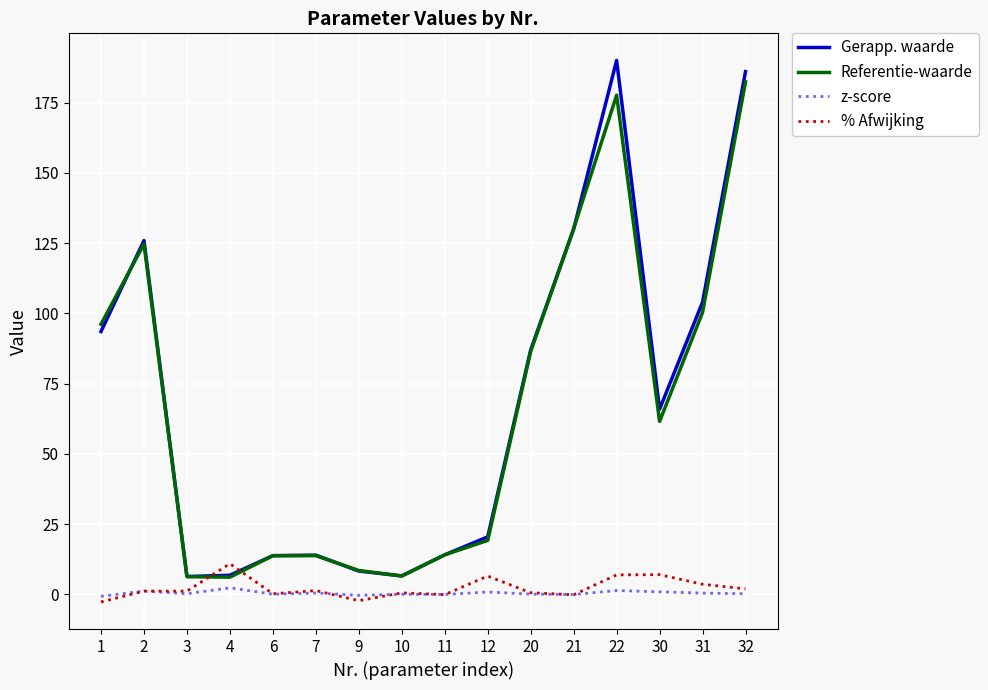

Where do Gerapp. waarde and % Afwijking first cross each other?

3 and 4